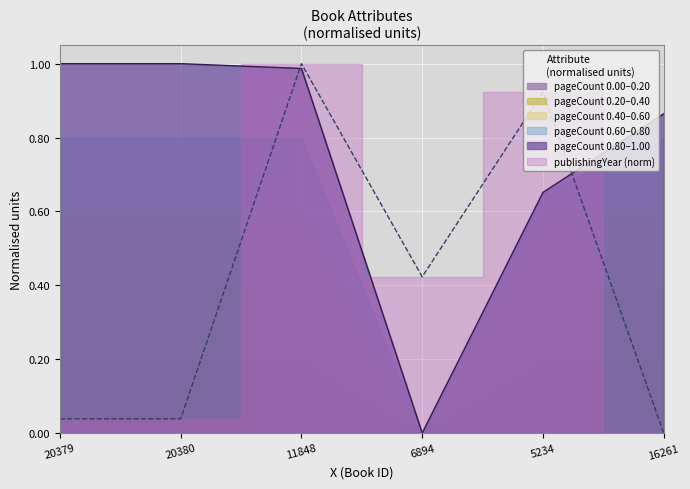

At which category is the sum across all series the highest?

11848